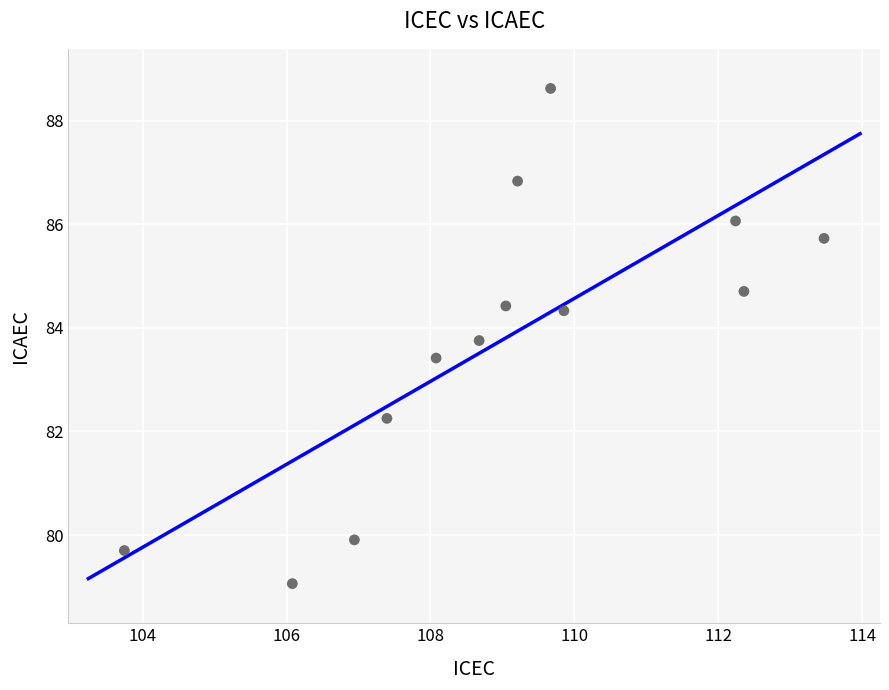

What Y value in the scatter plot is closest to 83?

83.4